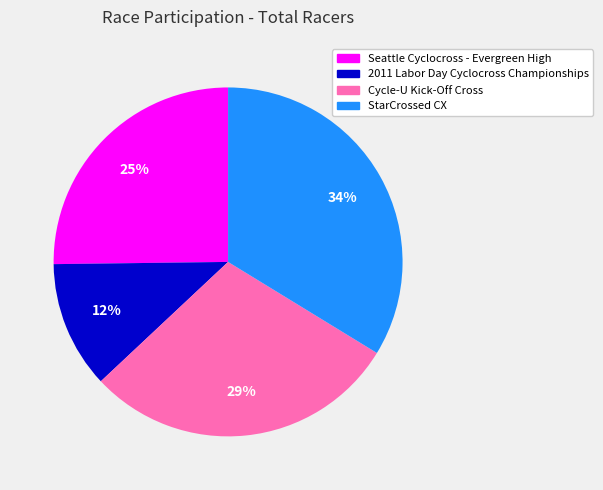

Which category has the biggest portion of the pie?

StarCrossed CX